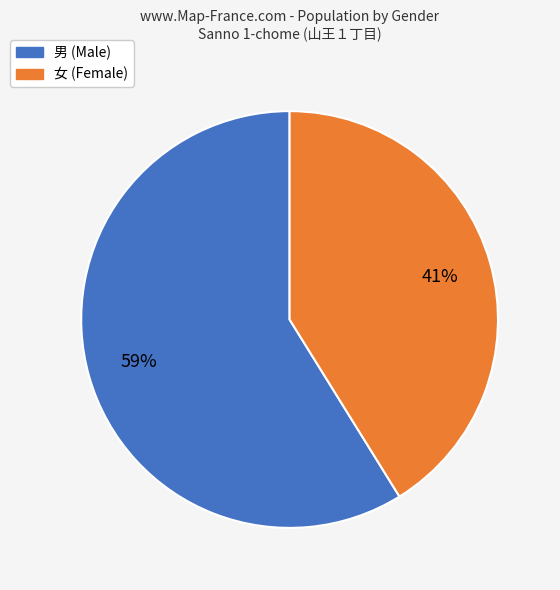

To the nearest percent, what is the average slice percentage?

50%